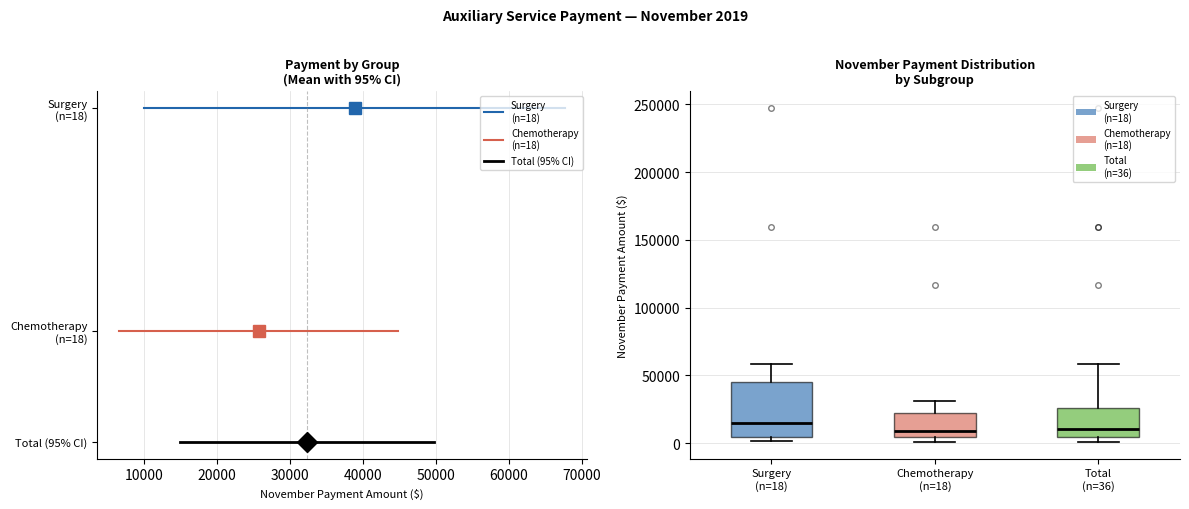

Reading left to right, transcribe this box plot: for each box, give where its median line is, the range the box spans, and where its two whiskers end, as read against the y-axis. The values are not printed on the chart, so give them approximately, as read against the axis.

Surgery (n=18): median 15000, box 5000 to 45000, whiskers 0 to 60000
Chemotherapy (n=18): median 10000, box 5000 to 20000, whiskers 0 to 30000
Total (n=36): median 10000, box 5000 to 25000, whiskers 0 to 60000